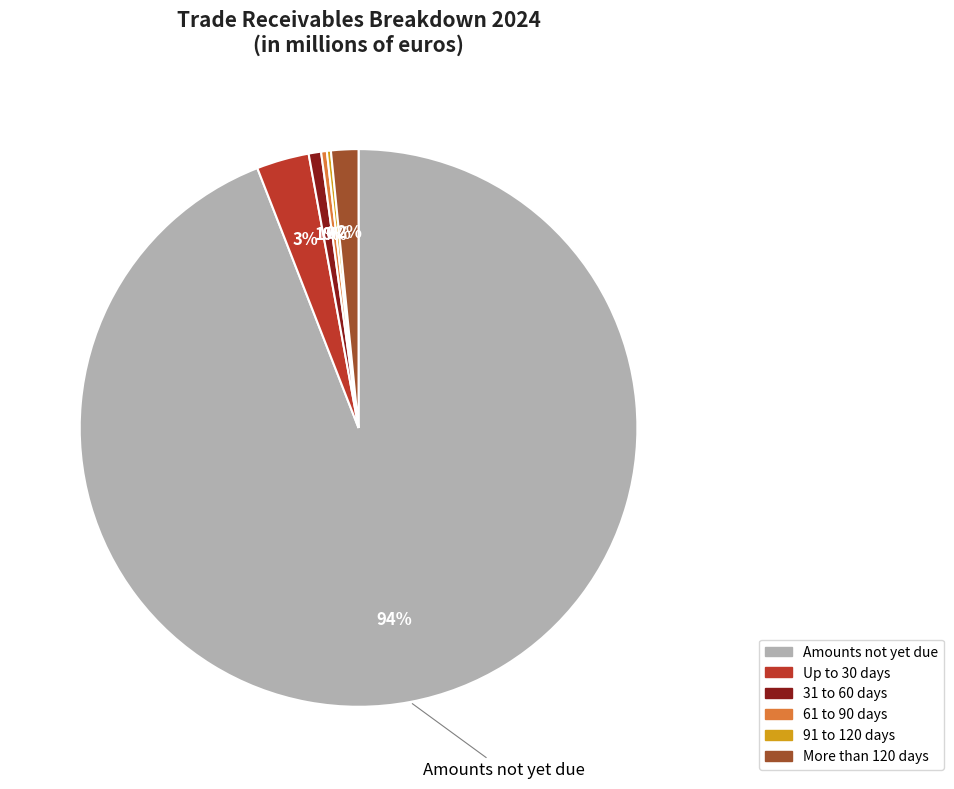

Which has a higher value, More than 120 days or Up to 30 days?

Up to 30 days